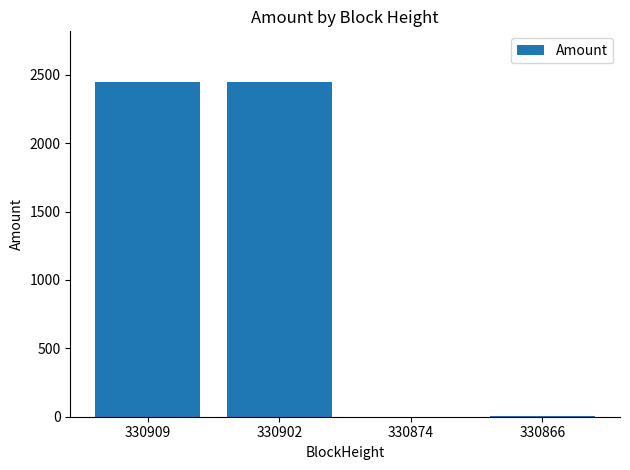

The chart shows a value of 2451.0 at 330909. True or false?

True